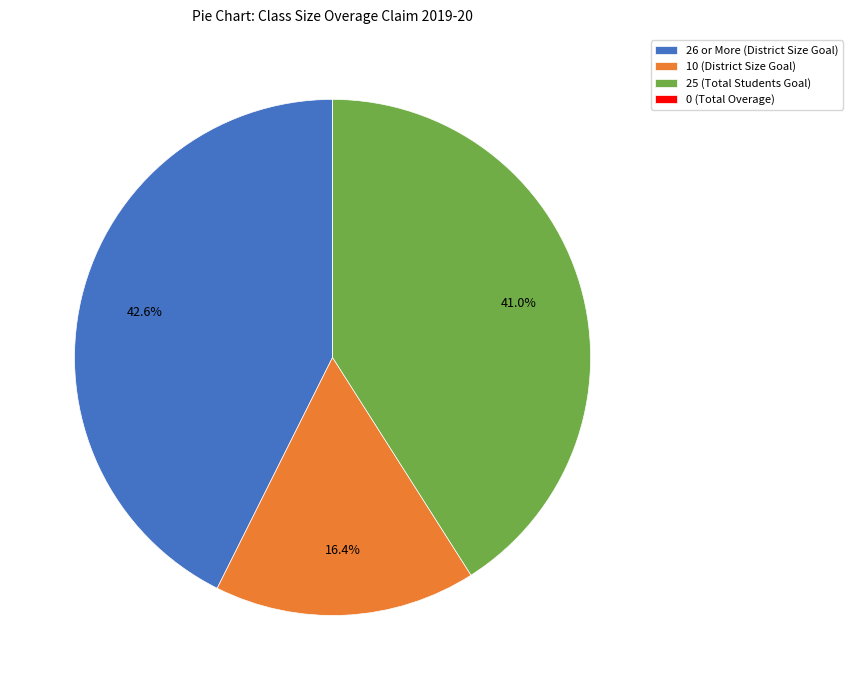

What portion of the pie excludes 10 (District Size Goal)?

83.6%